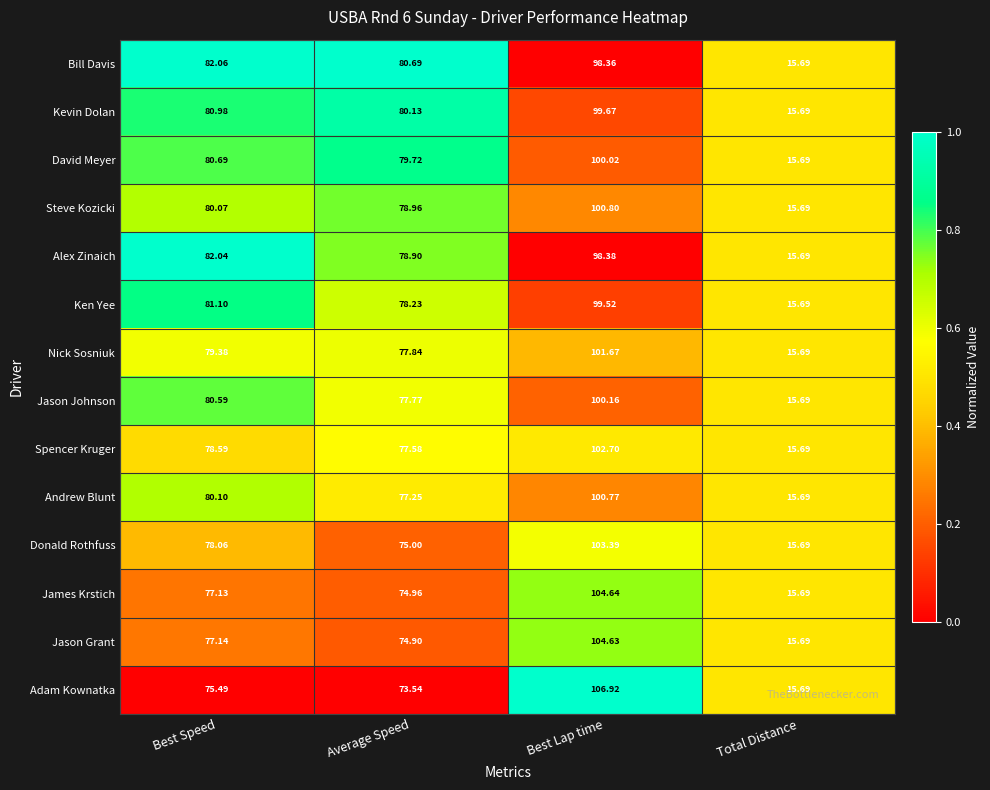

Which label corresponds to the smallest value in the chart?

Total Distance